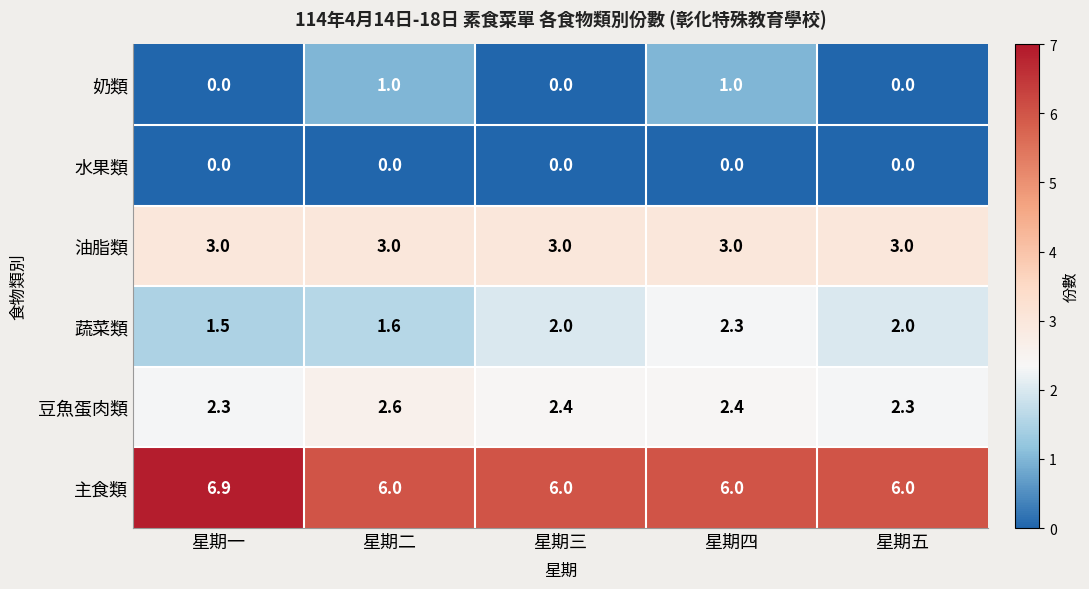

Where is 蔬菜類 nearest to the value 1?

星期一